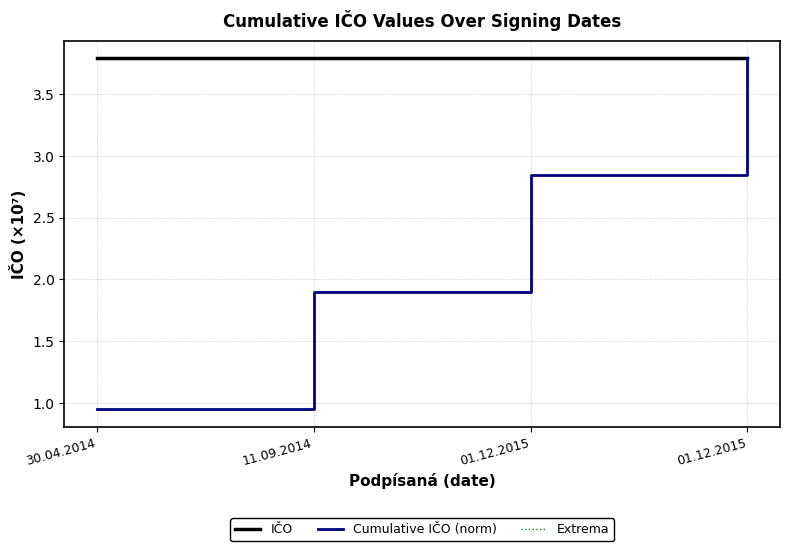

Does the chart display data point markers on the line(s)?

No